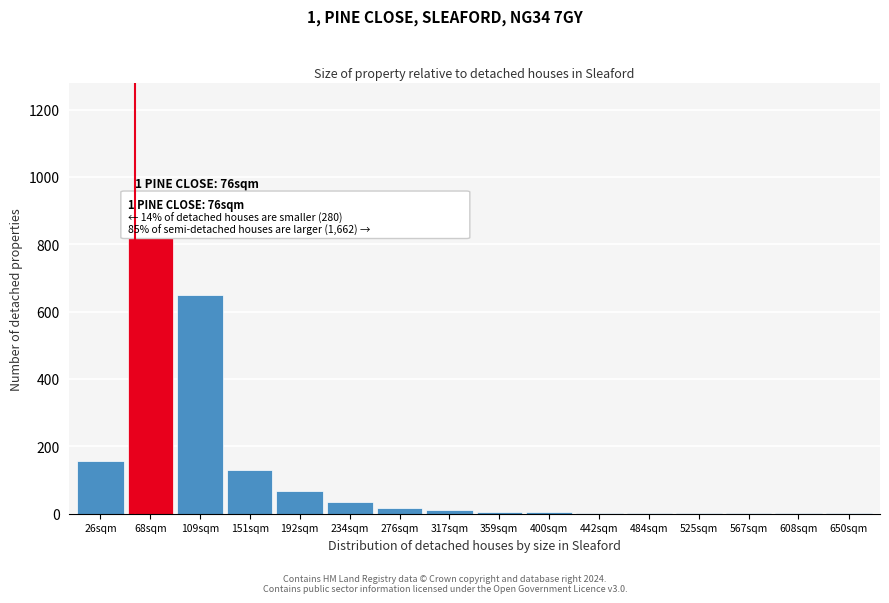

Where is the data nearest to the value 470?

109sqm